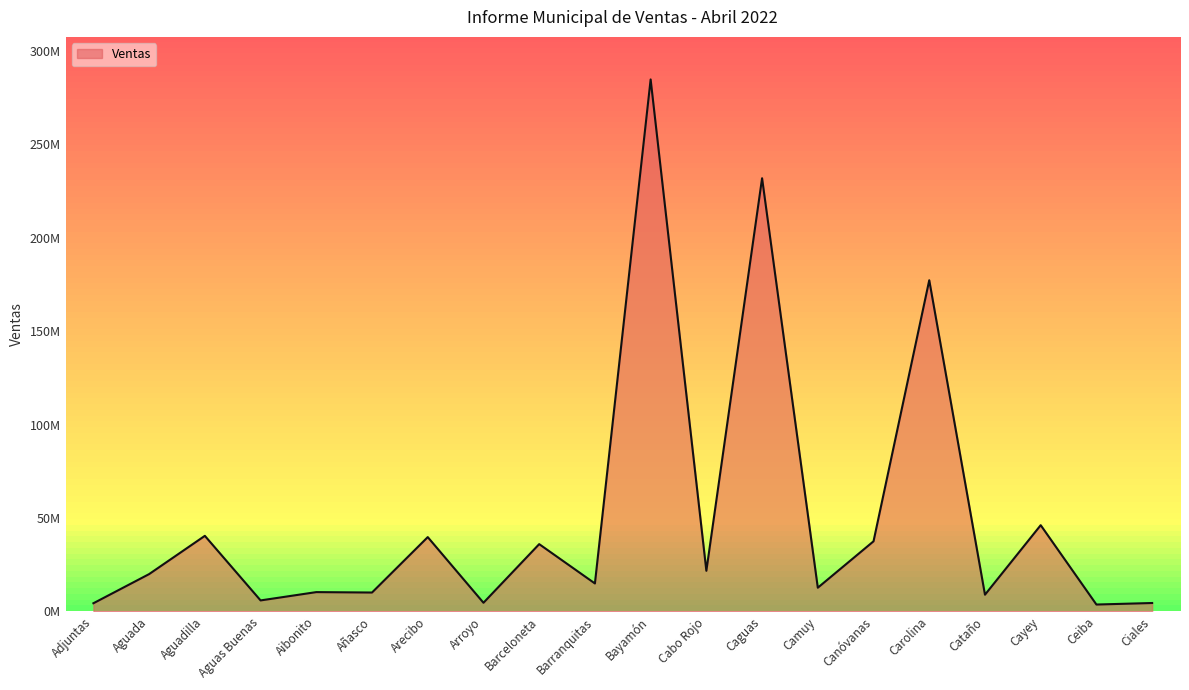

At which label is the value closest to 144198851?

Carolina